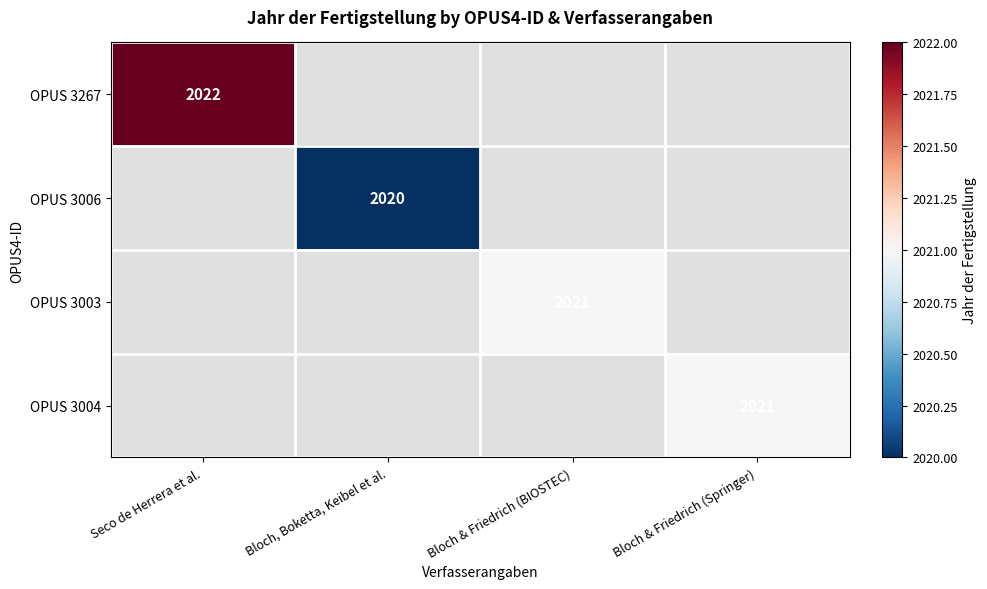

True or false: OPUS 3003 has a value of 2021 at Bloch & Friedrich (BIOSTEC).

True